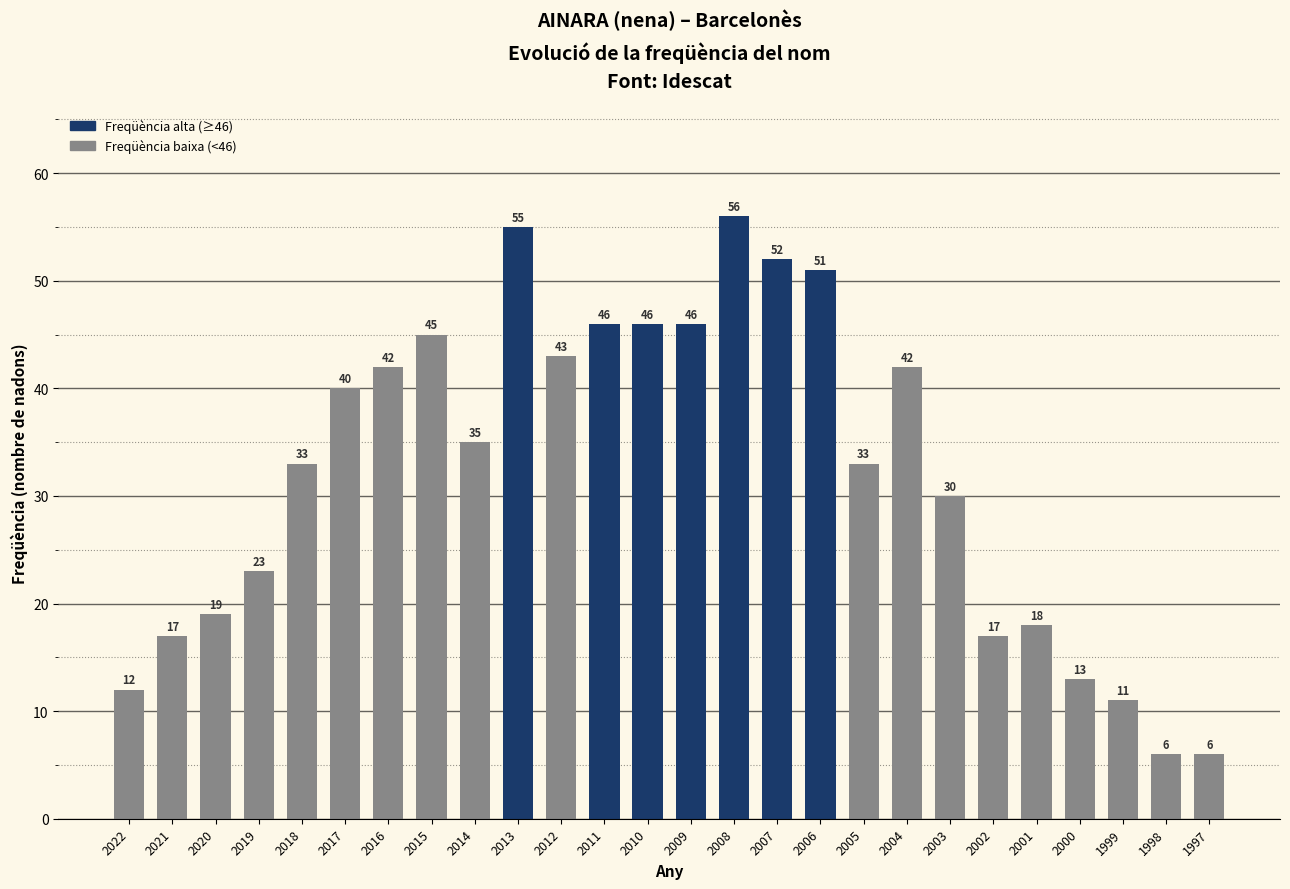

What is the maximum value shown in the chart?

56